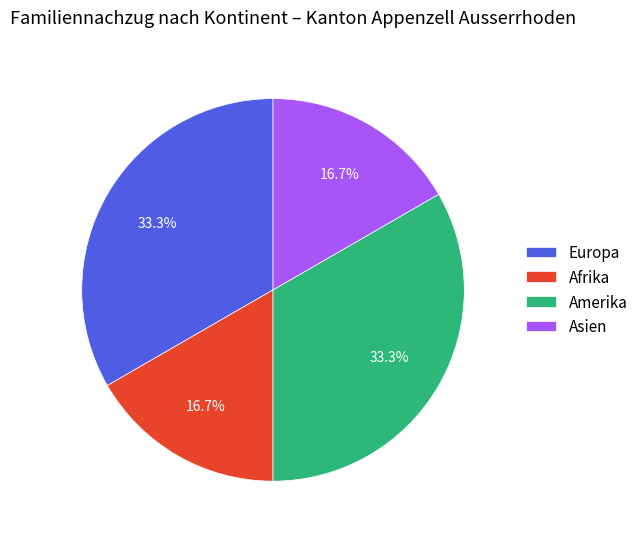

To the nearest percent, what percentage of the pie is Amerika?

33%